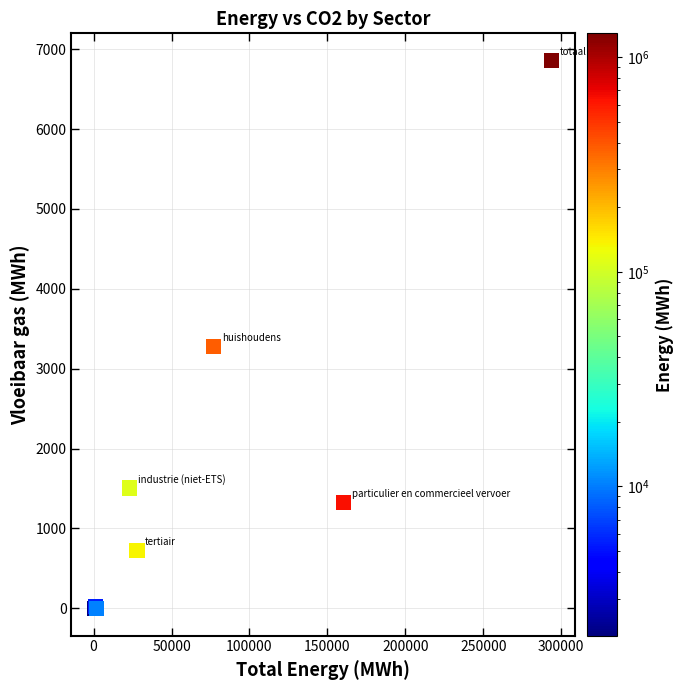

What Y value in the scatter plot is closest to 3427?

3272.9